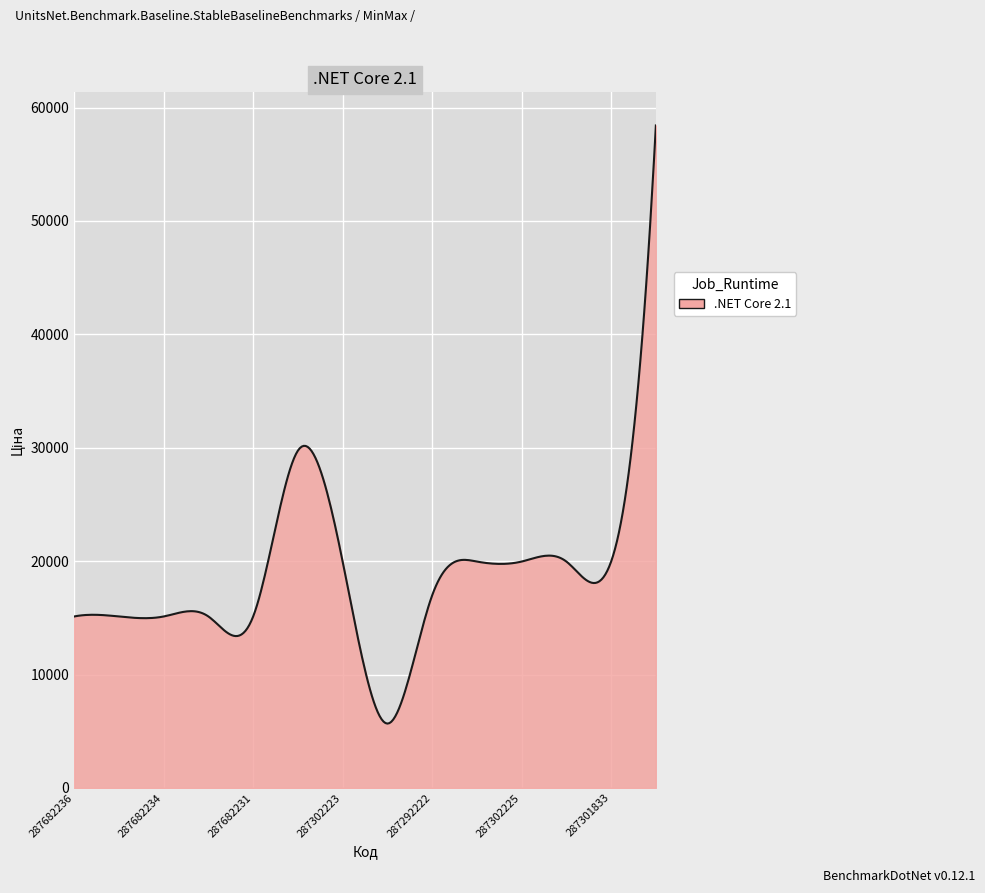

What is the minimum value shown in the chart?

5673.8